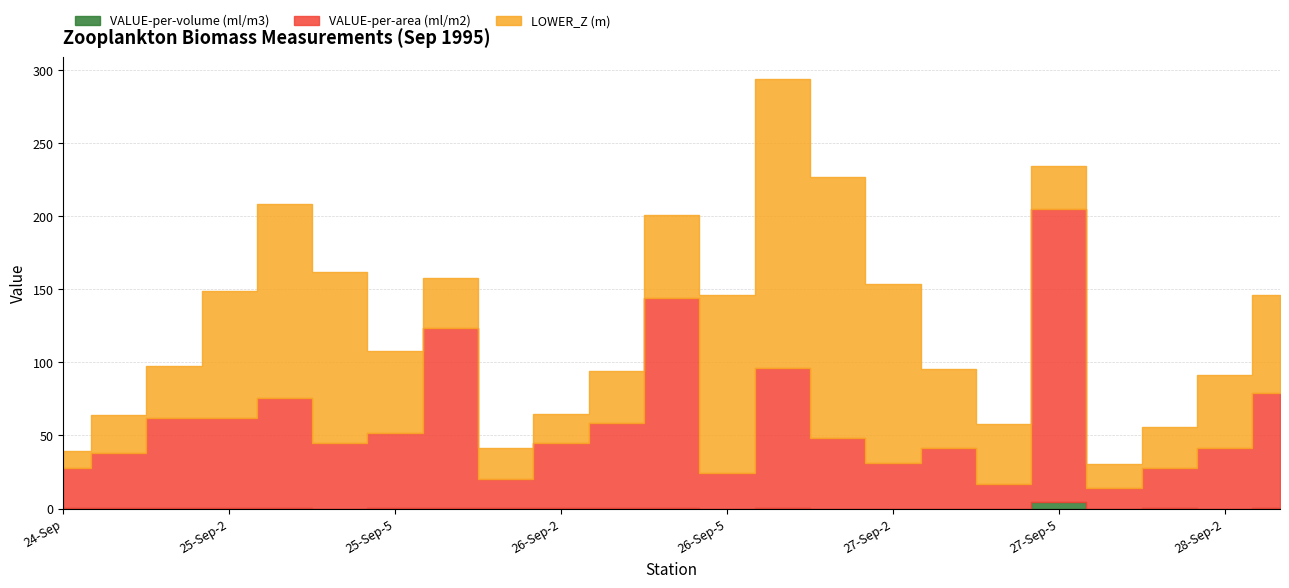

Does the chart have visible grid lines?

Yes